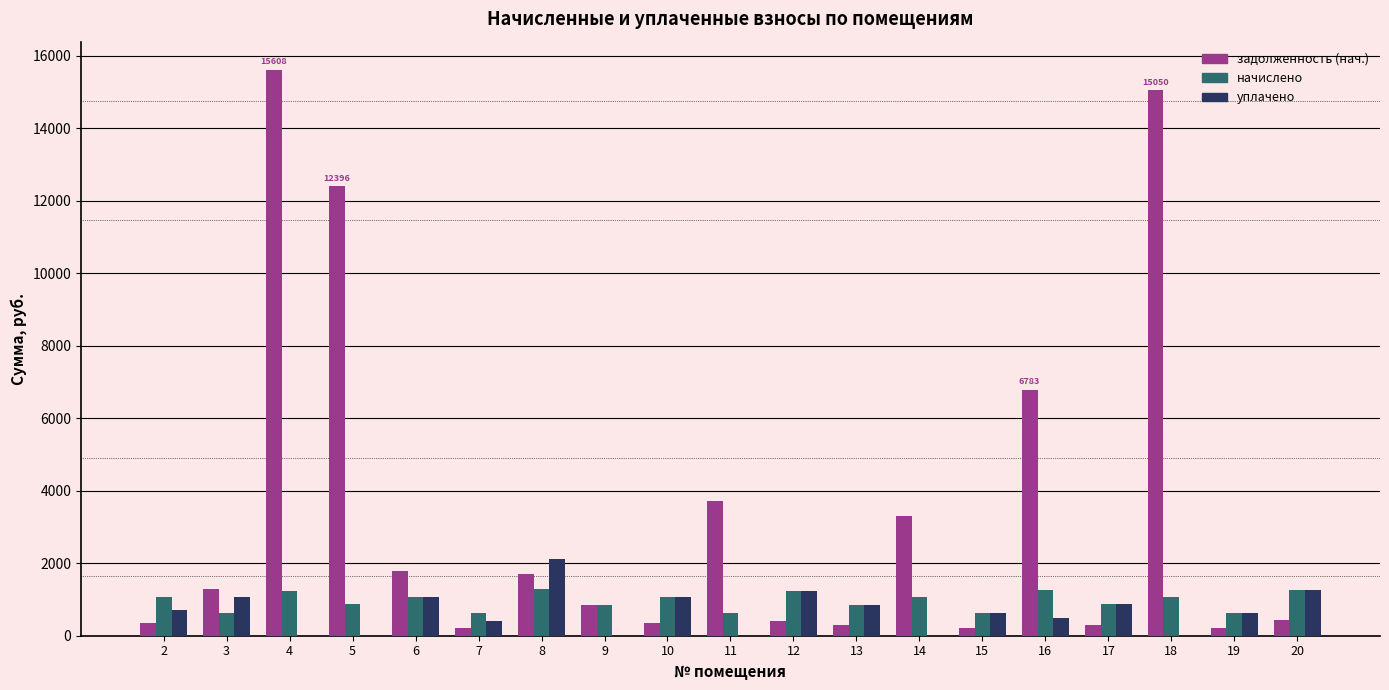

What is the highest value of the уплачено series?

2127.6